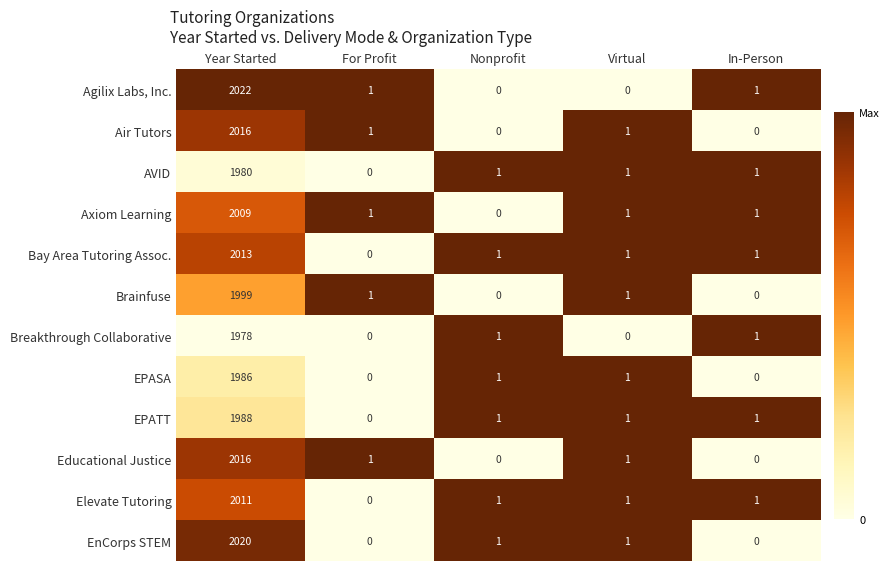

True or false: Breakthrough Collaborative has a value of 1 at In-Person.

True